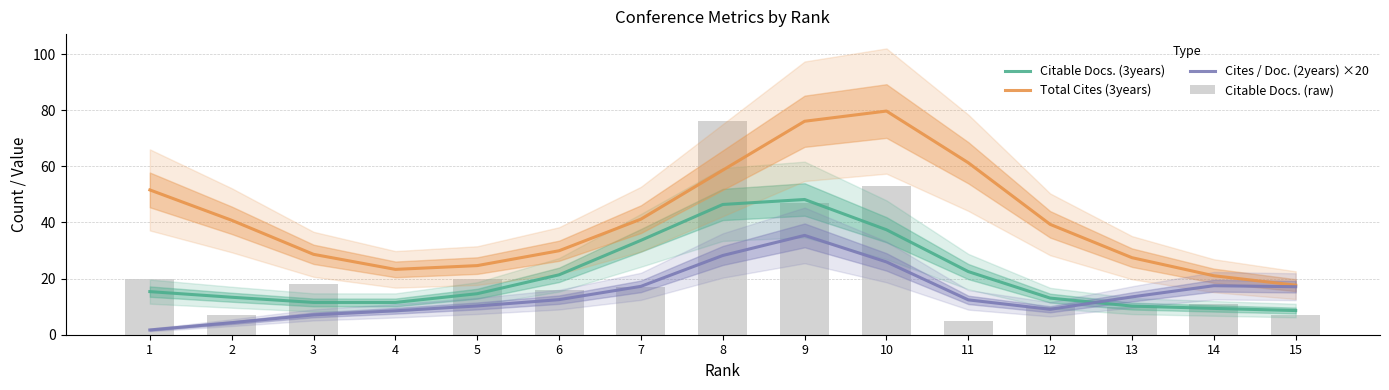

True or false: Total Cites (3years) has a value of 29.9 at 6.

True